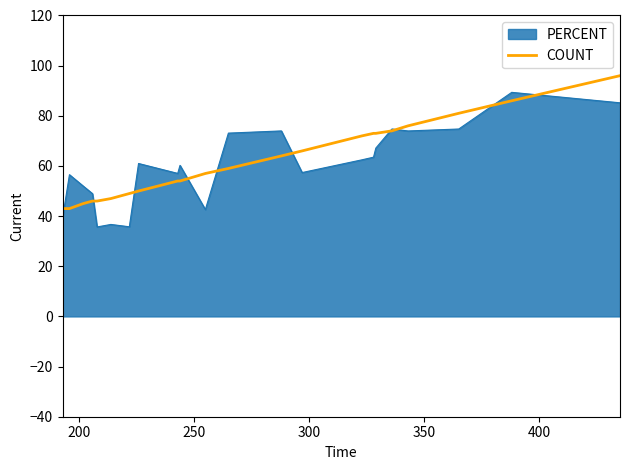

List the series in order of their peak value, highest first.

COUNT, PERCENT